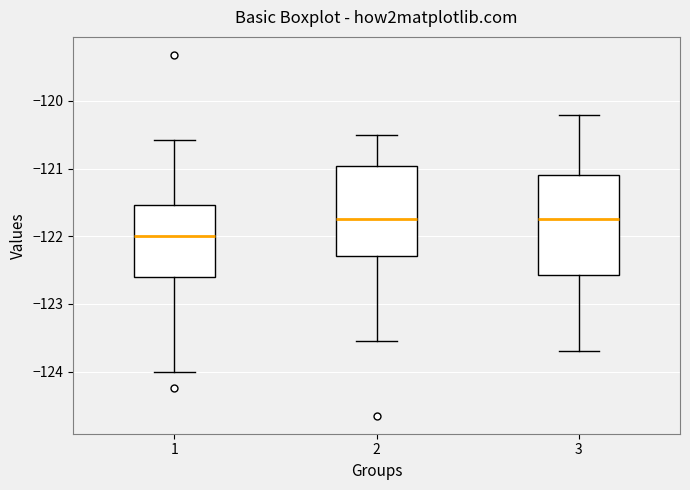

Where does the upper whisker of the box at x = 3 end on the y-axis? The values are not printed on the chart, so give them approximately, as read against the axis.

-120.2